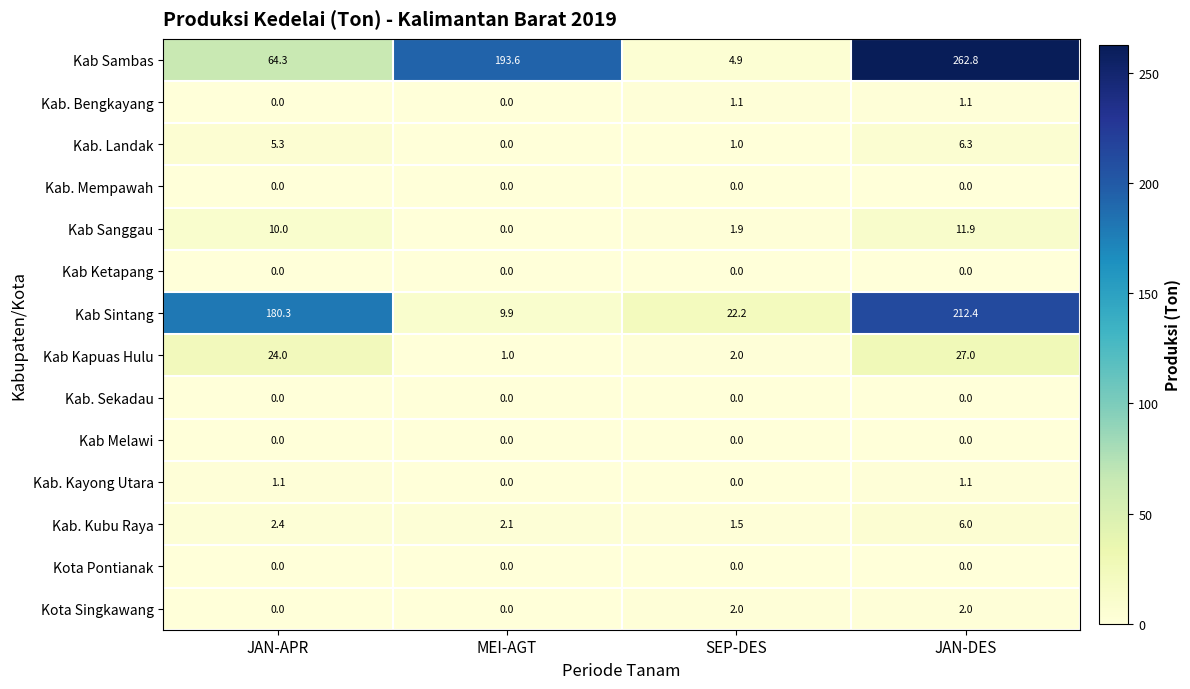

Read the Kab Sanggau value at SEP-DES.

1.9